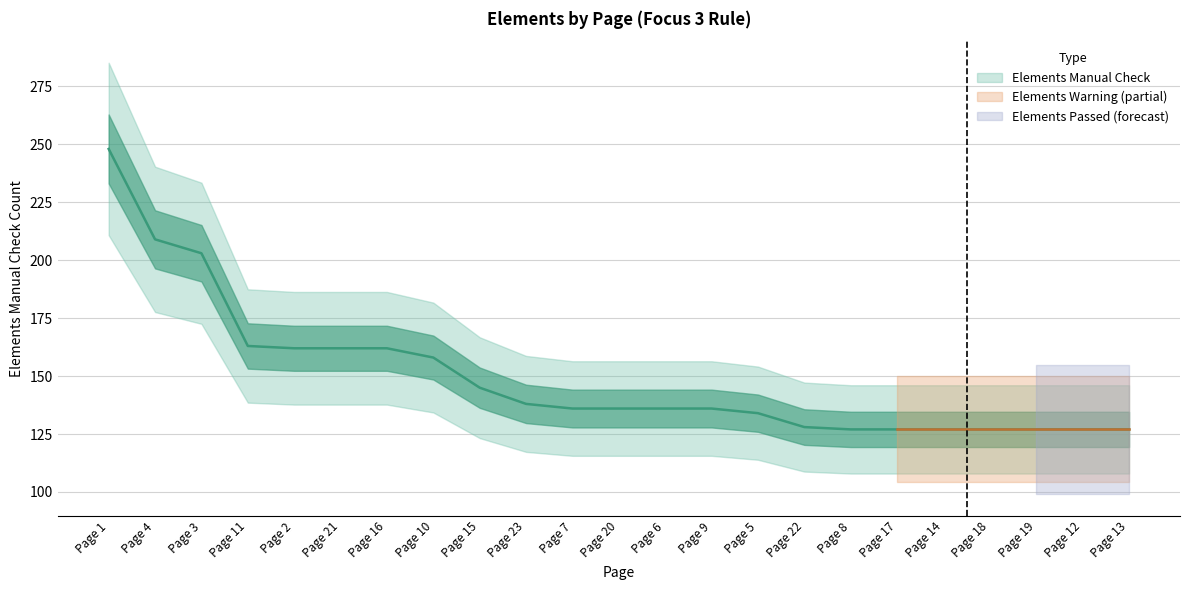

What is the greatest value displayed?

248